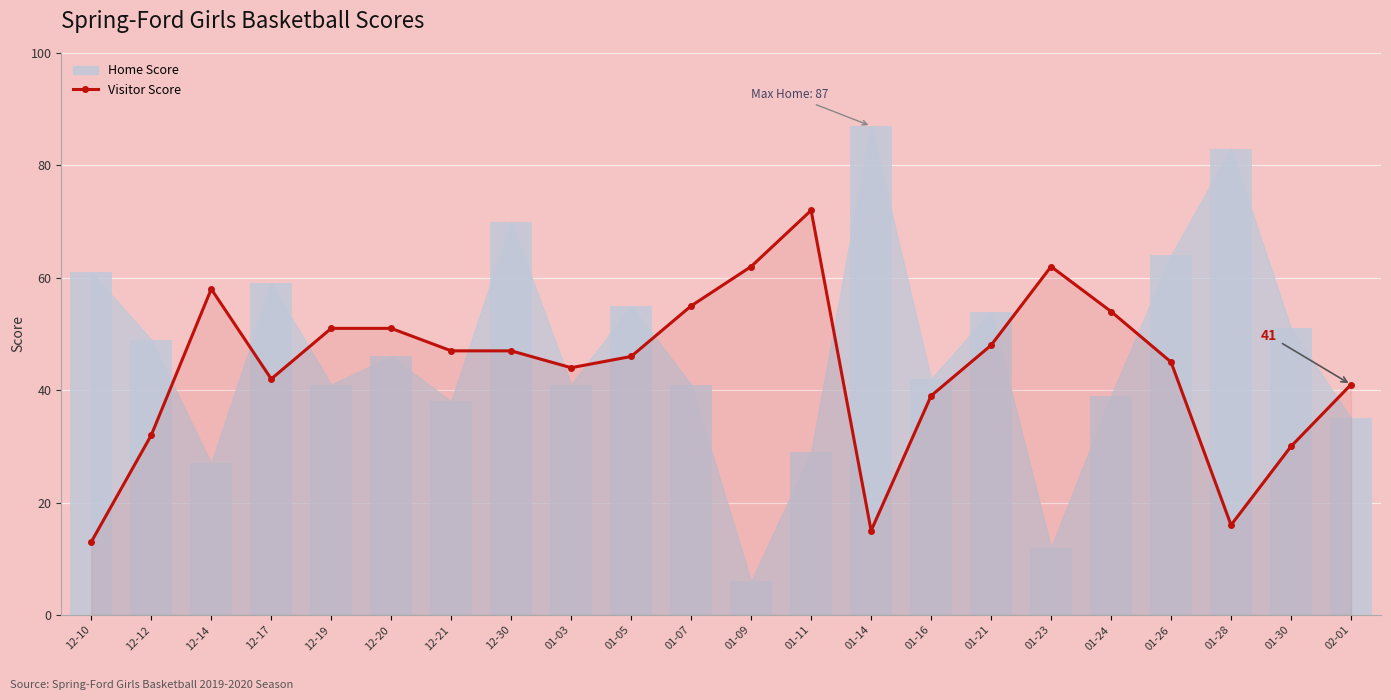

What is the total value across all series at 01-09?

68